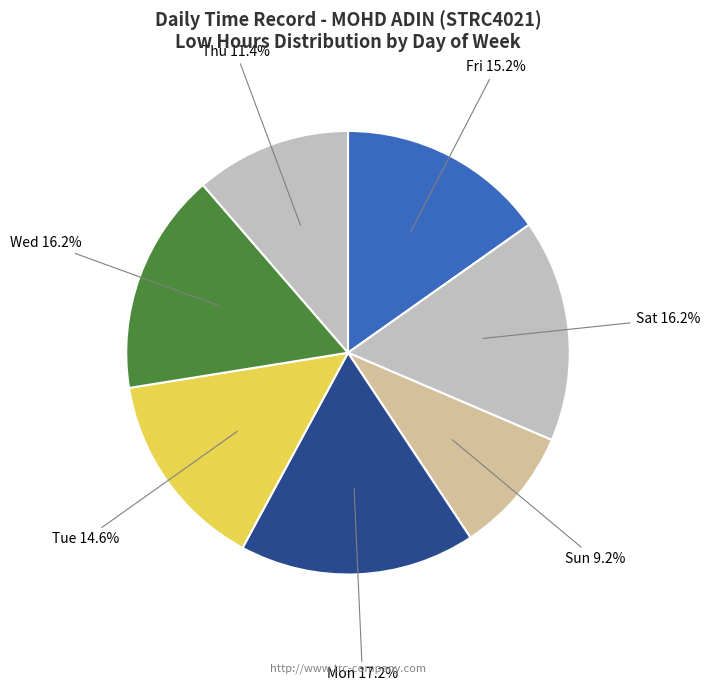

How many segments does this pie chart have?

7